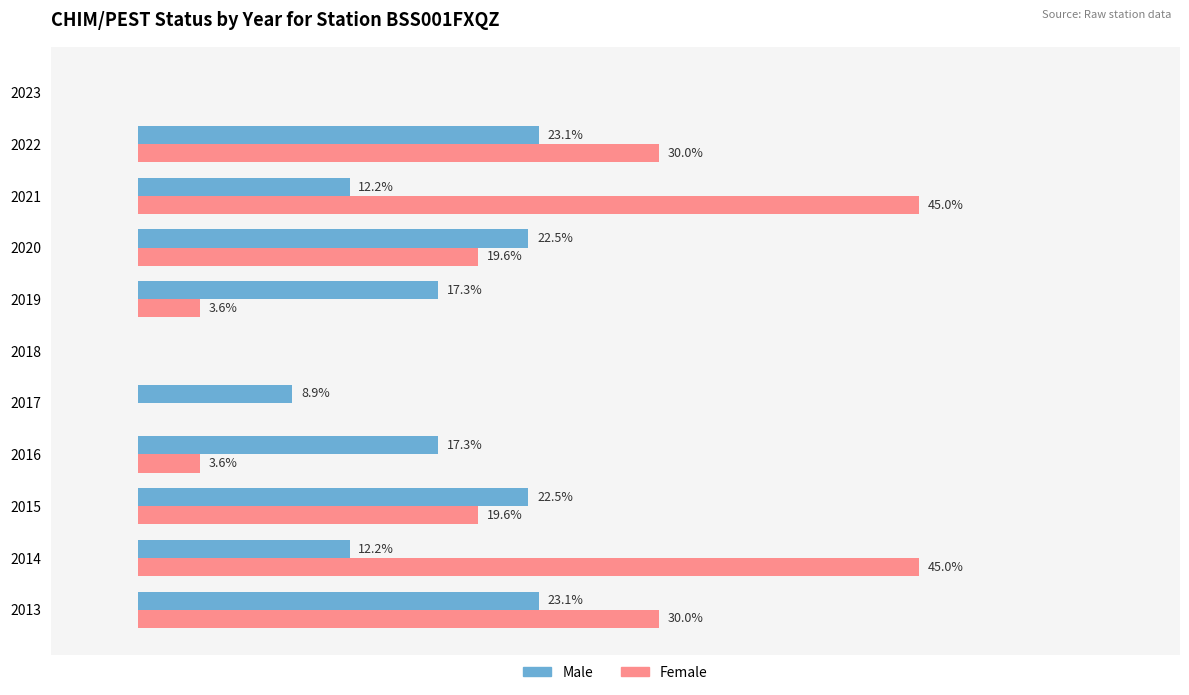

Which series changed the most between 2013 and 2017?

Female